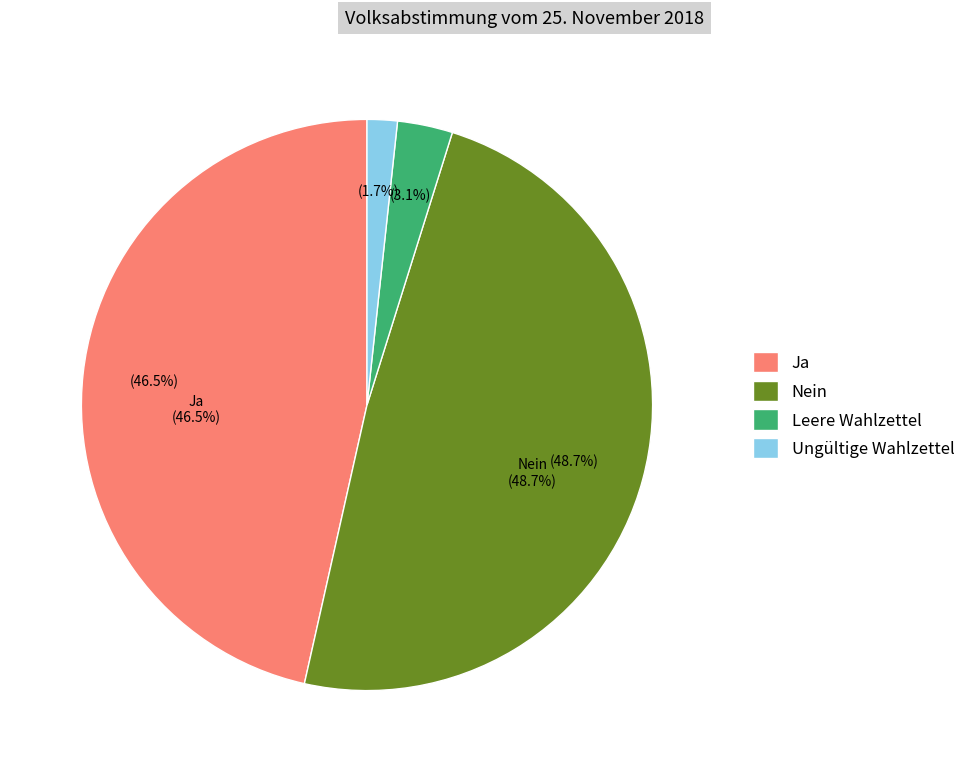

Does Leere Wahlzettel account for over 50% of the chart?

No